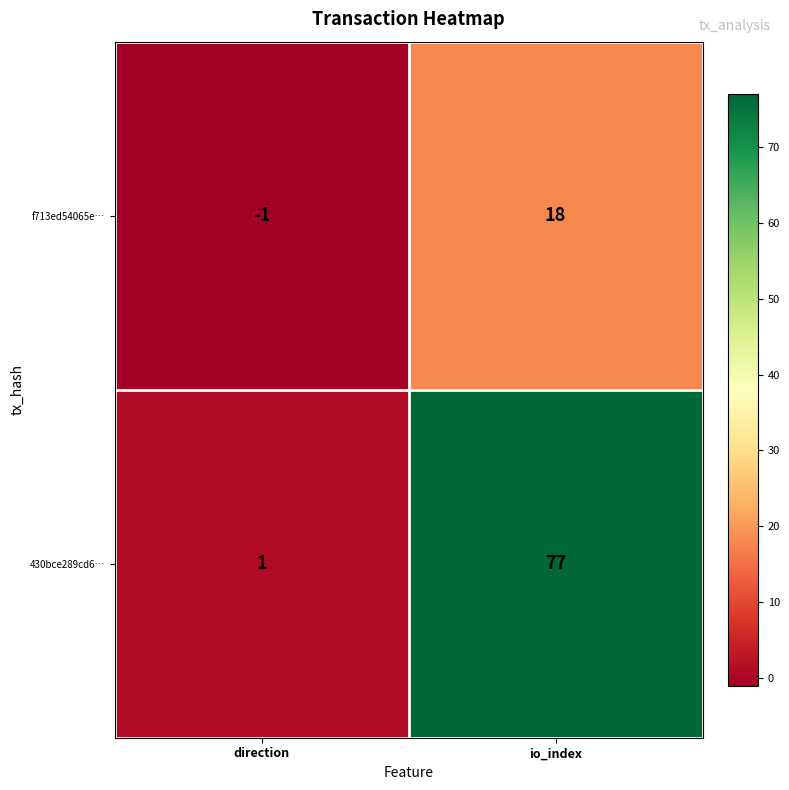

The value of 430bce289cd6… at direction is 1. True or false?

True